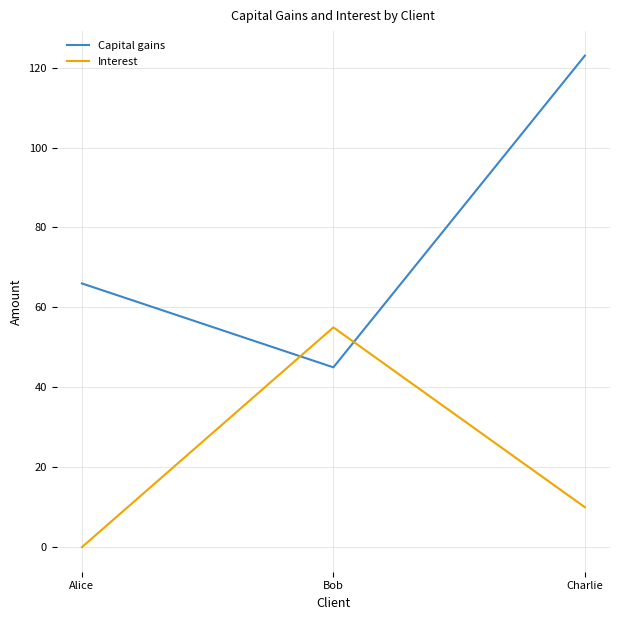

At which category is the sum across all series the highest?

Charlie